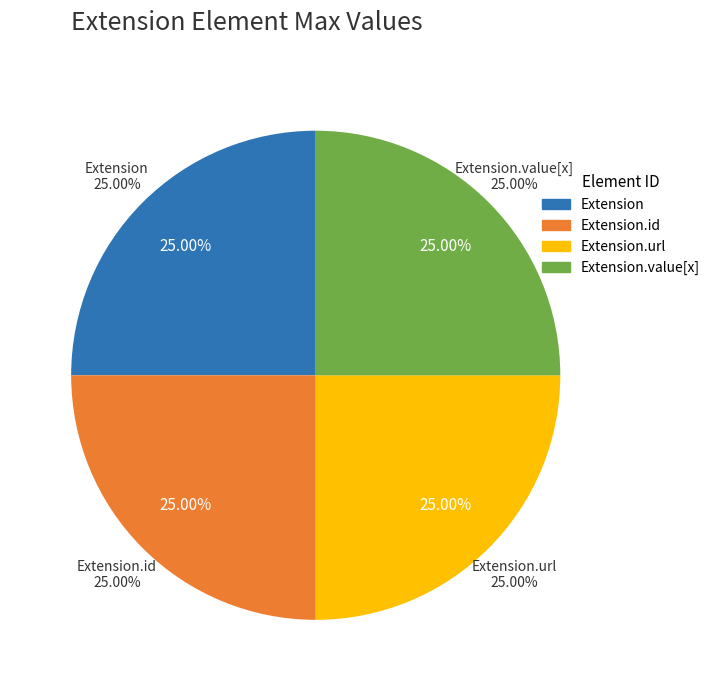

Does any single category account for the majority?

Yes